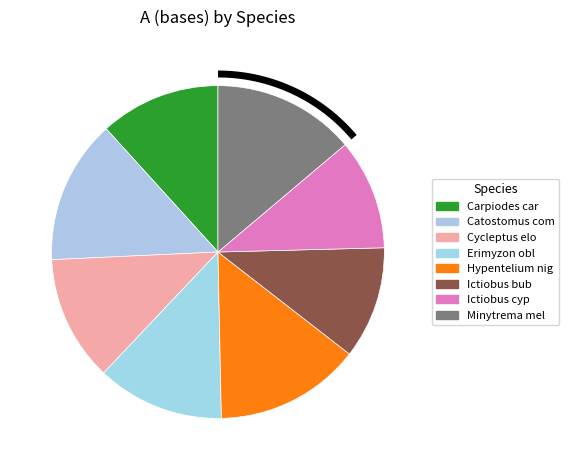

Approximately how many times larger is the value at Minytrema melanops compared to Hypentelium nigricans?

1.0